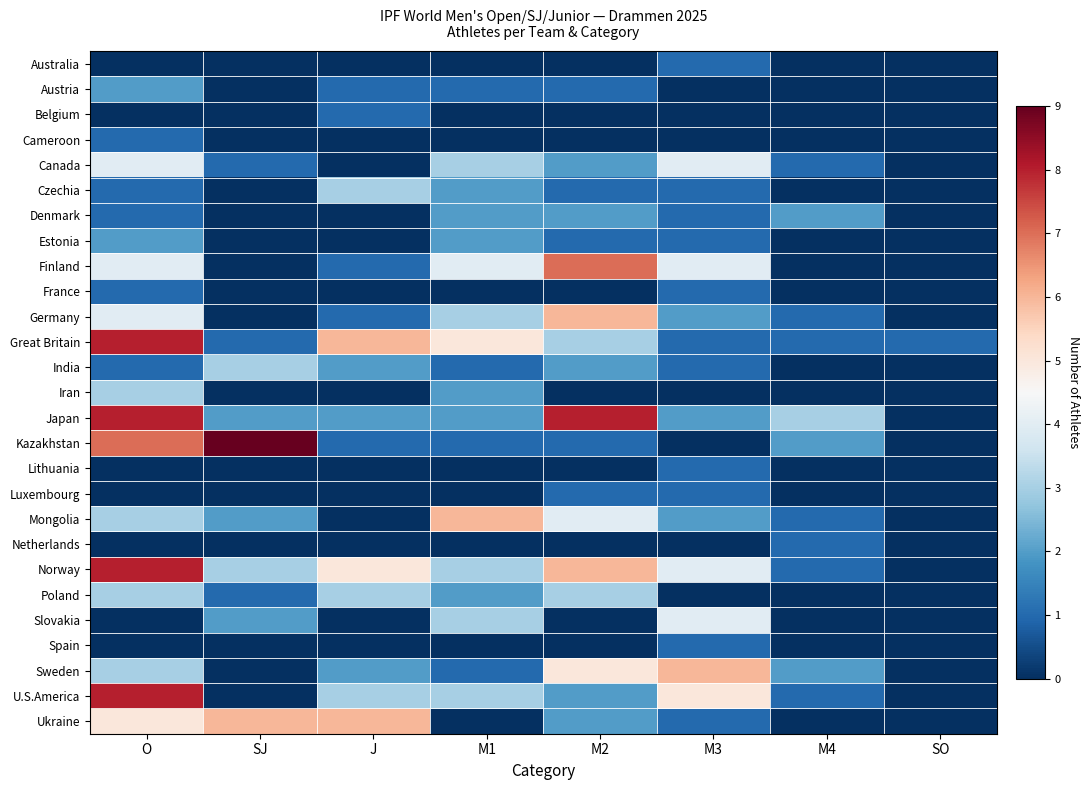

Between O and M4, which series saw the biggest shift?

Great Britain